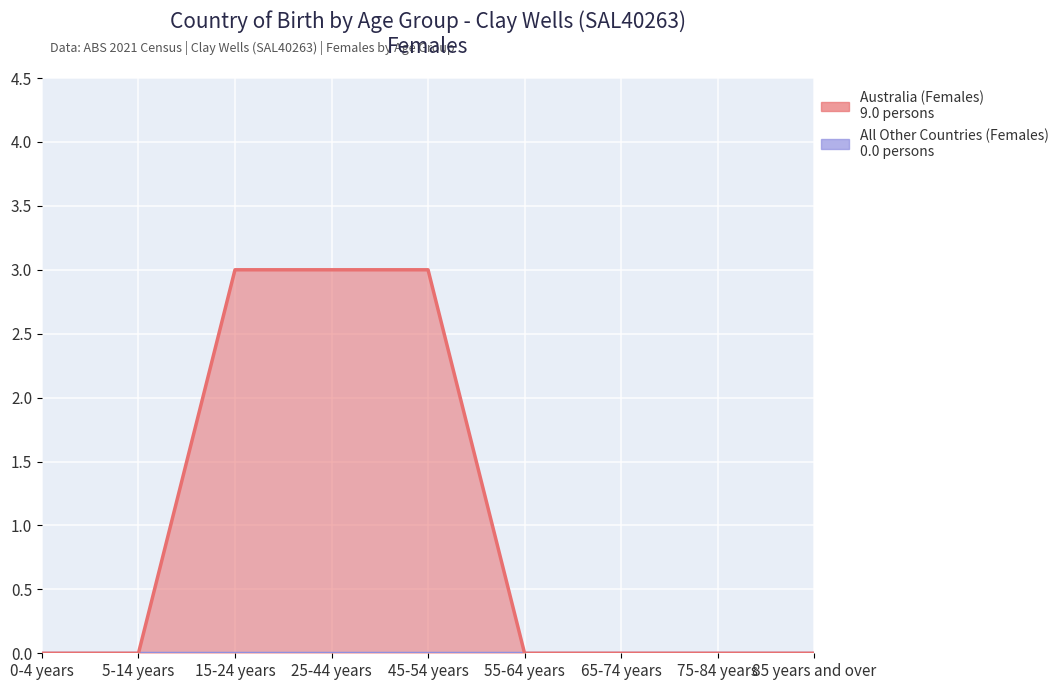

What is the label of the 5th point from the right?

45-54 years